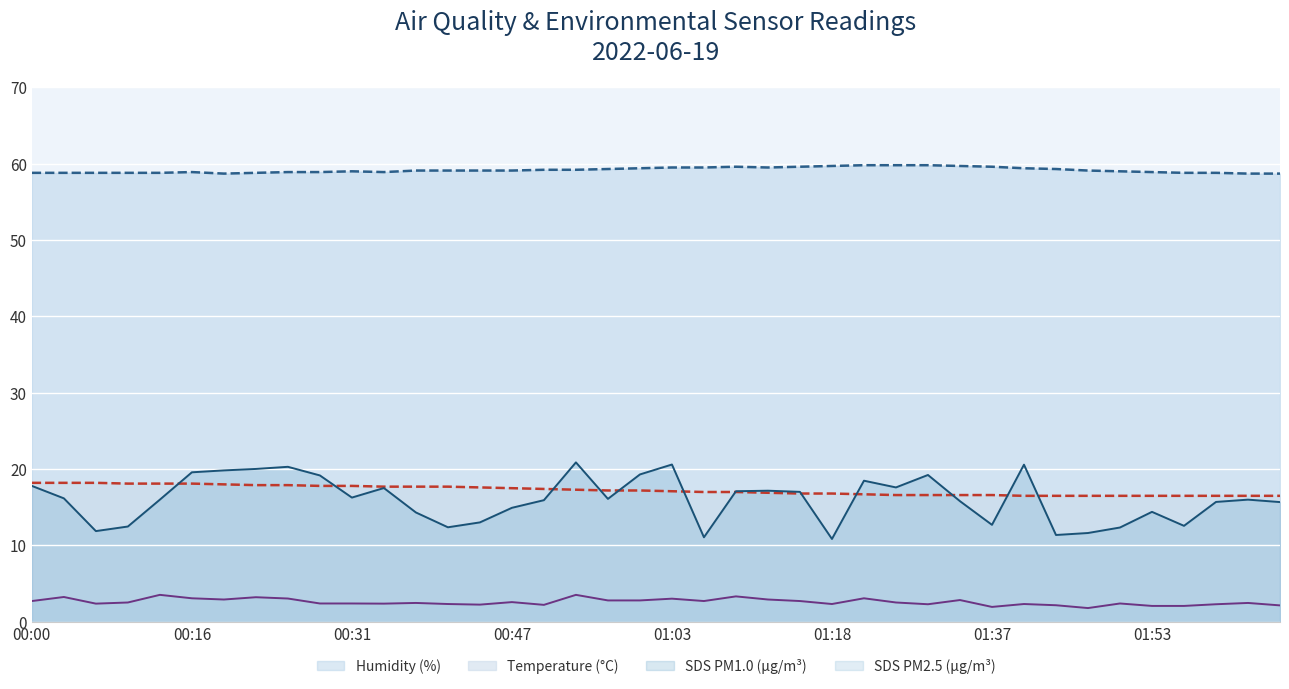

What is the label of the 11th point from the right?

01:34